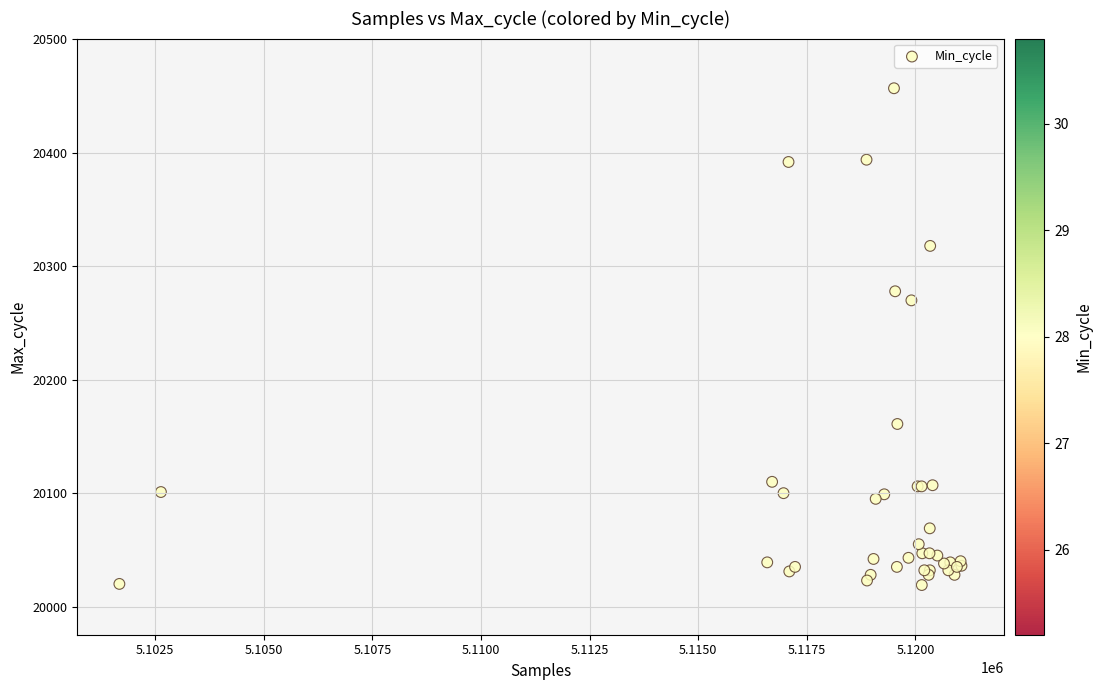

What Y value in the scatter plot is closest to 20238?

20270